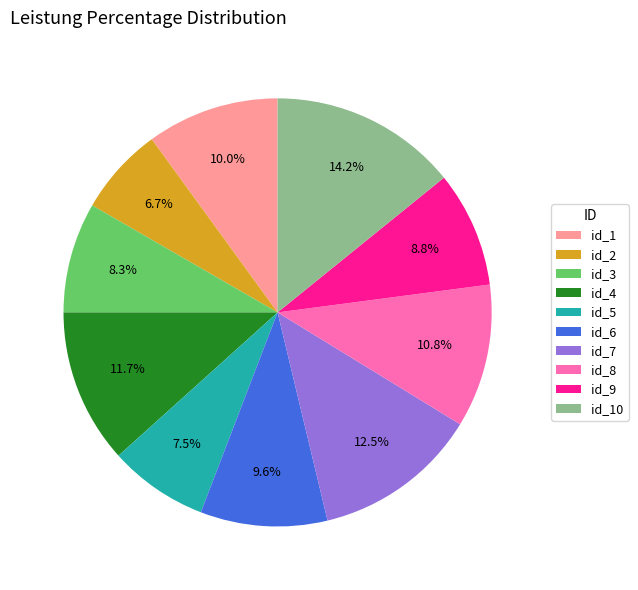

What percentage is NOT represented by id_4?

88.3%